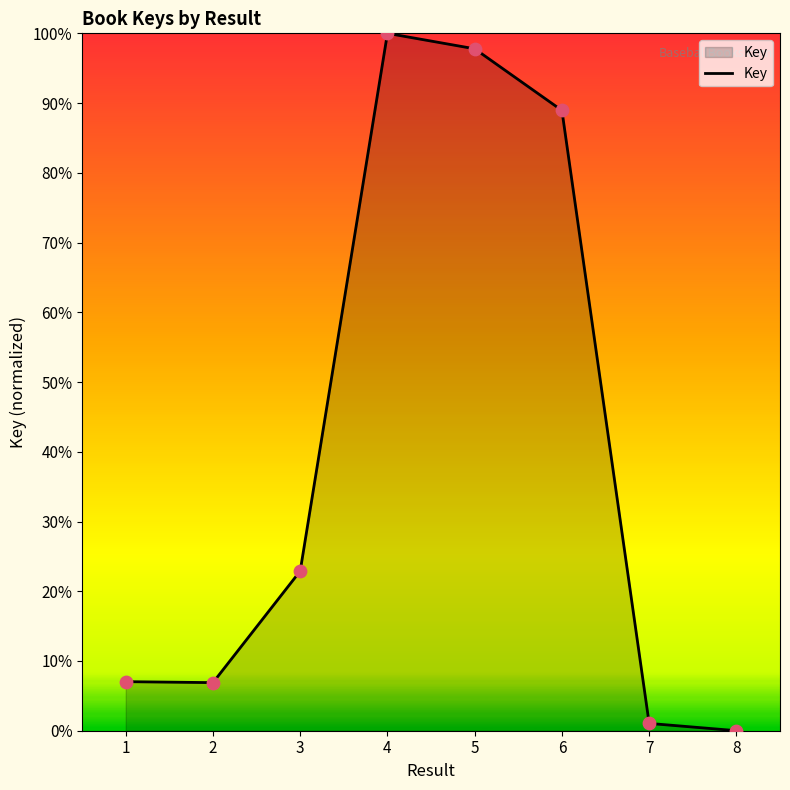

What is the change in value from 3 to 6?

+66.0